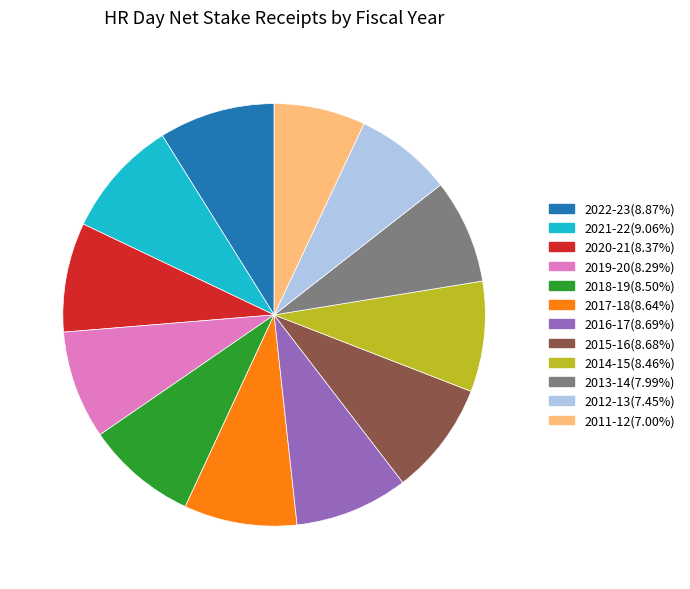

Is 2011-12 the majority of the pie?

No